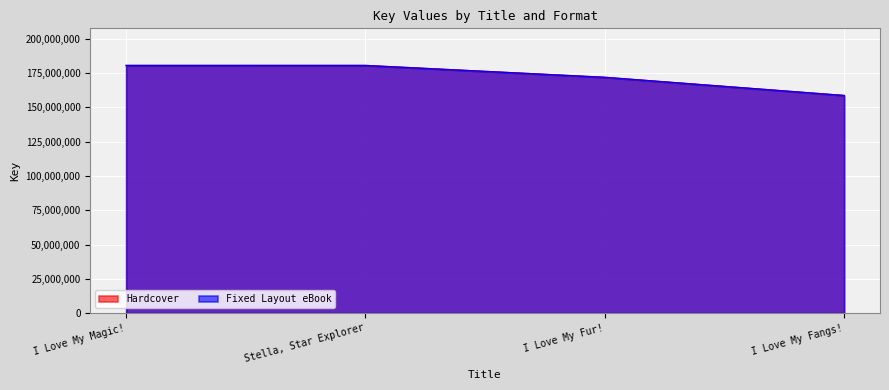

What is the difference between the second highest and minimum values in the Fixed Layout eBook series?

21890100